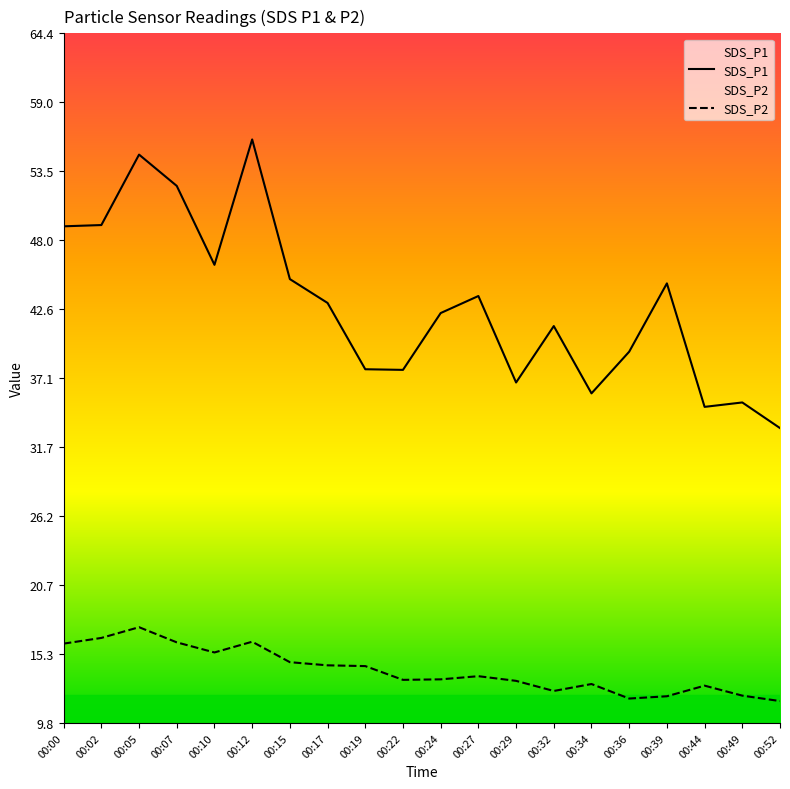

Which series has the largest total across all categories?

SDS_P1